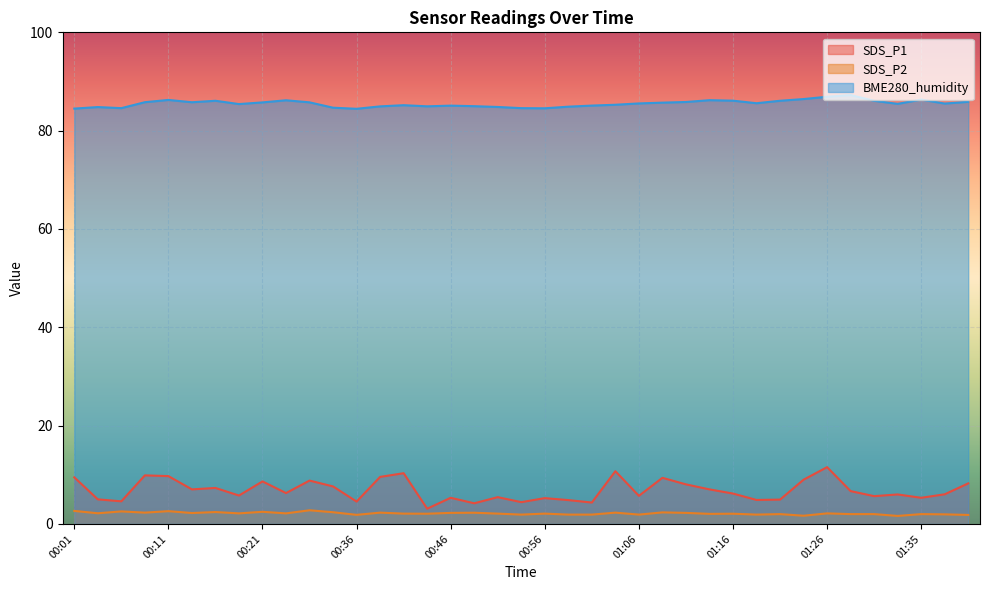

At which category is the sum across all series the highest?

01:26